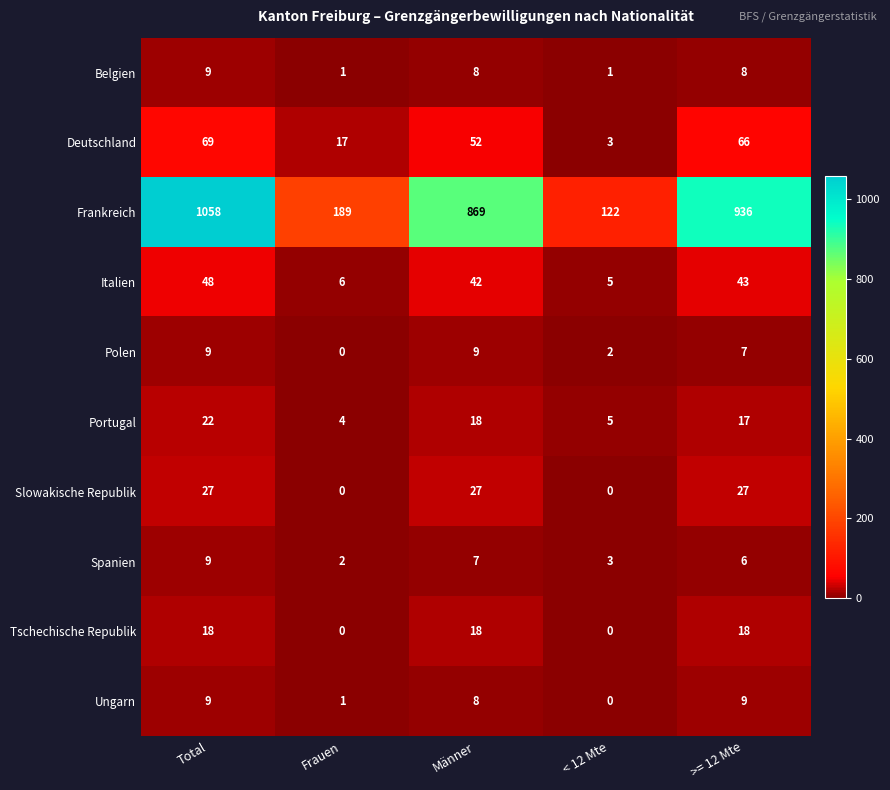

What is the greatest value displayed?

1058